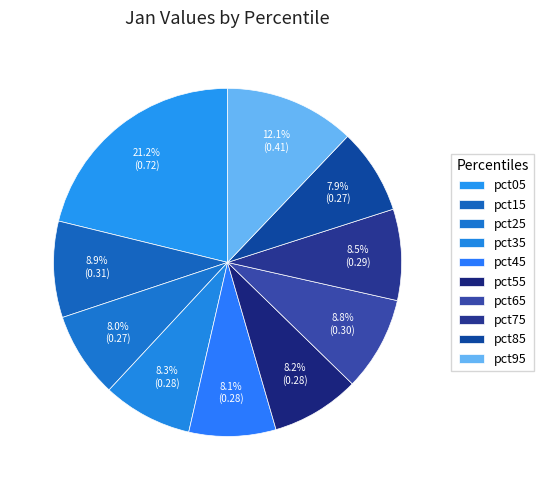

Is there any slice that represents more than half of the pie?

No